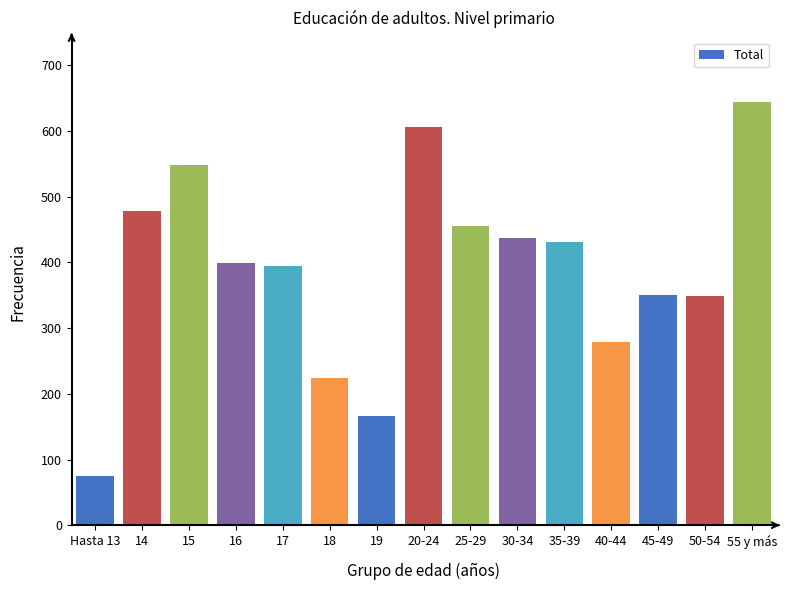

Is it true that the value at 15 is 548?

True